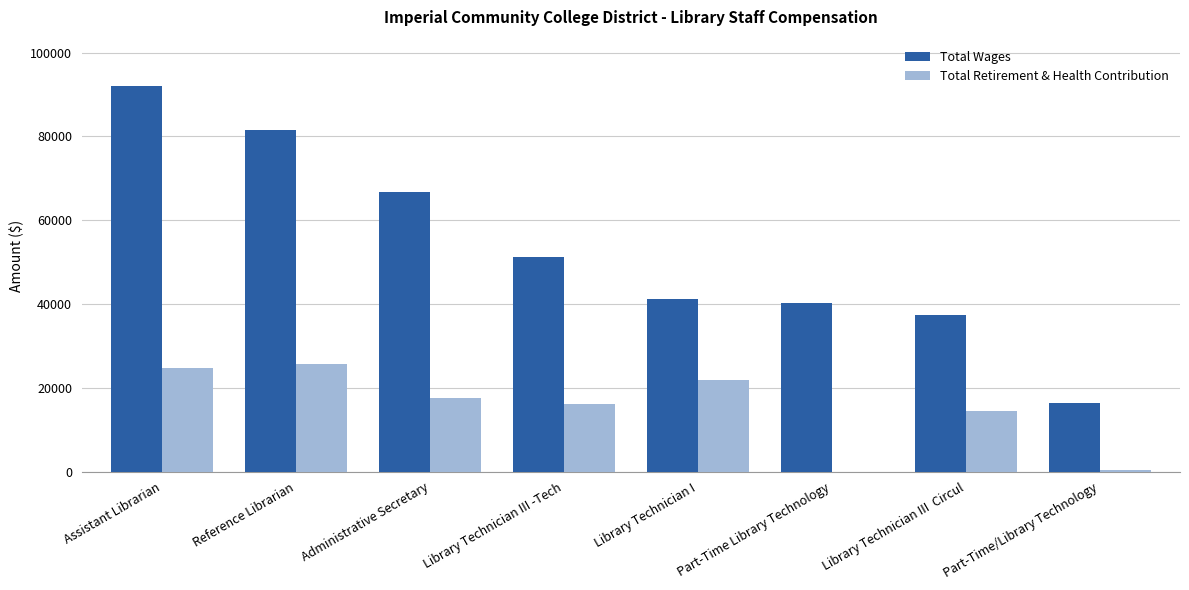

At which category is the sum across all series the highest?

Assistant Librarian